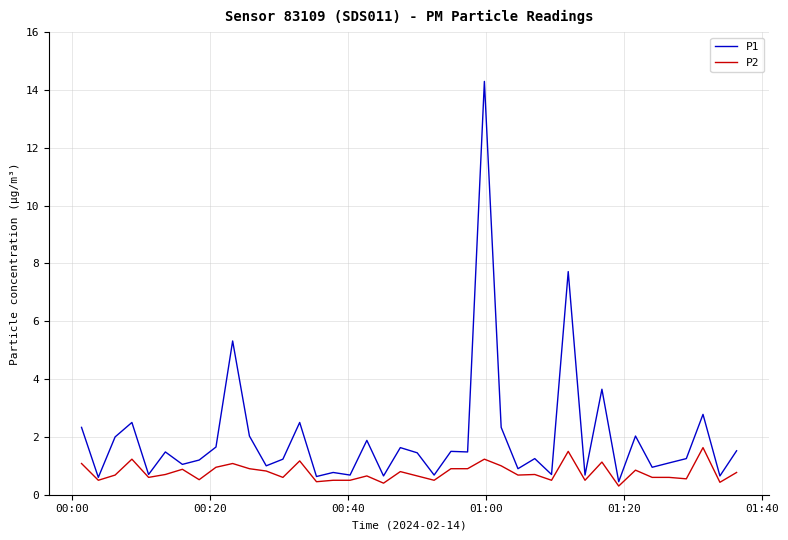

What is the average value of the P2 series?

0.8